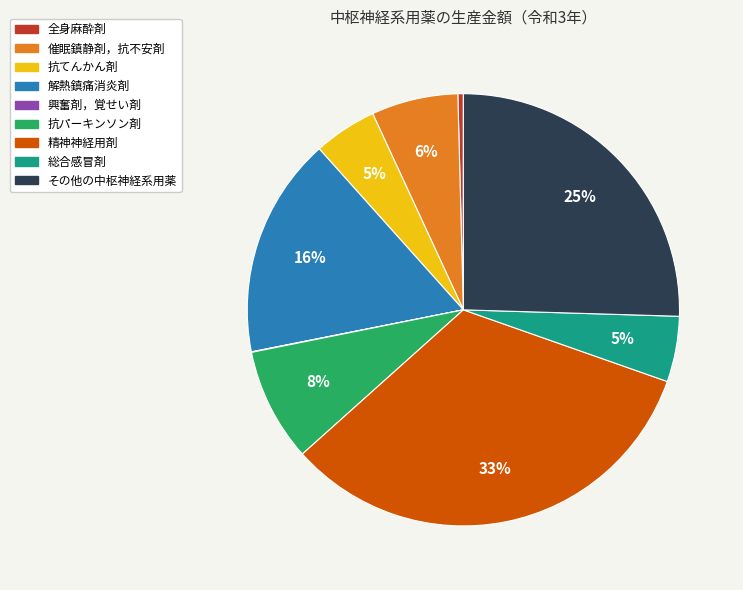

To the nearest percent, what portion does 抗パーキンソン剤 represent?

8%